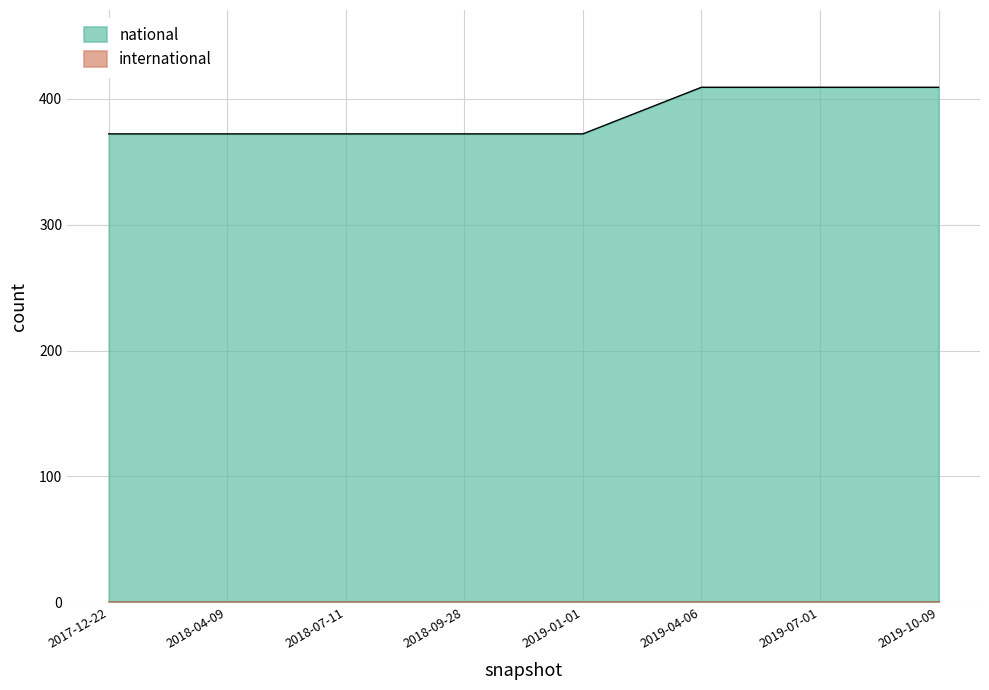

Reading left to right, what are all the values shown in this chart?

2017-12-22=372	2018-04-09=372	2018-07-11=372	2018-09-28=372	2019-01-01=372	2019-04-06=409	2019-07-01=409	2019-10-09=409